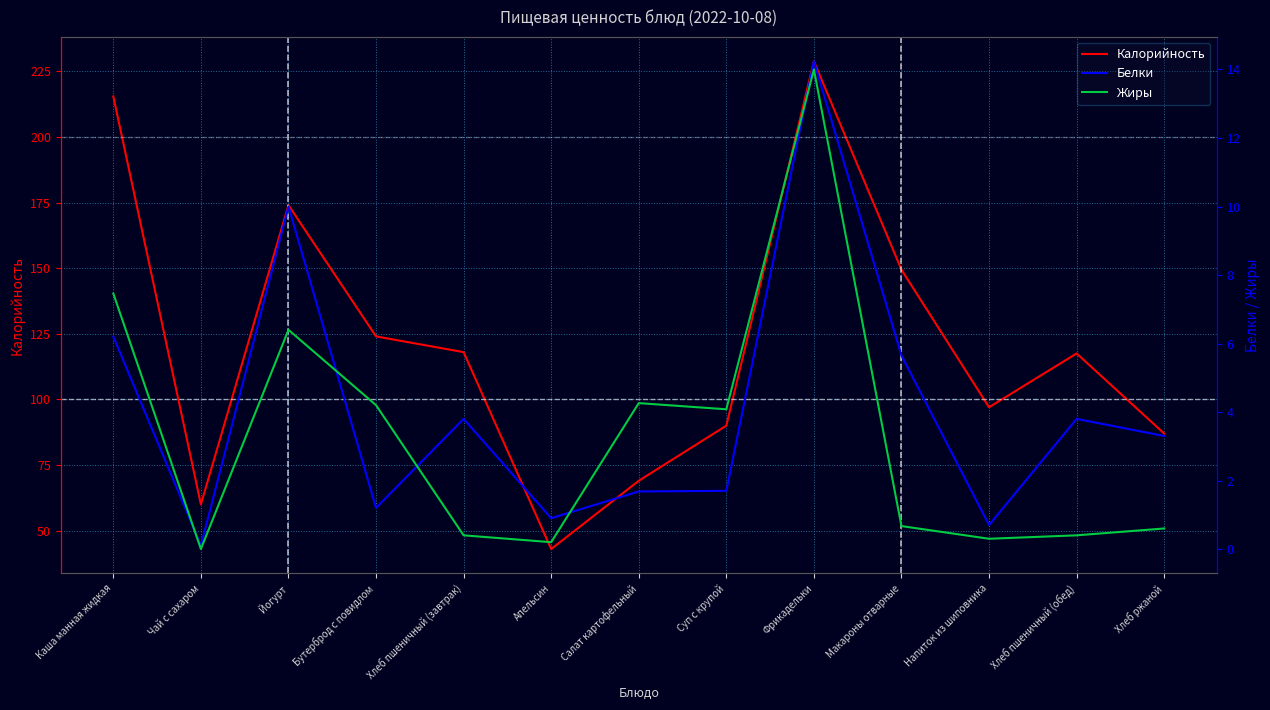

Which label corresponds to the largest value in the chart?

Фрикадельки